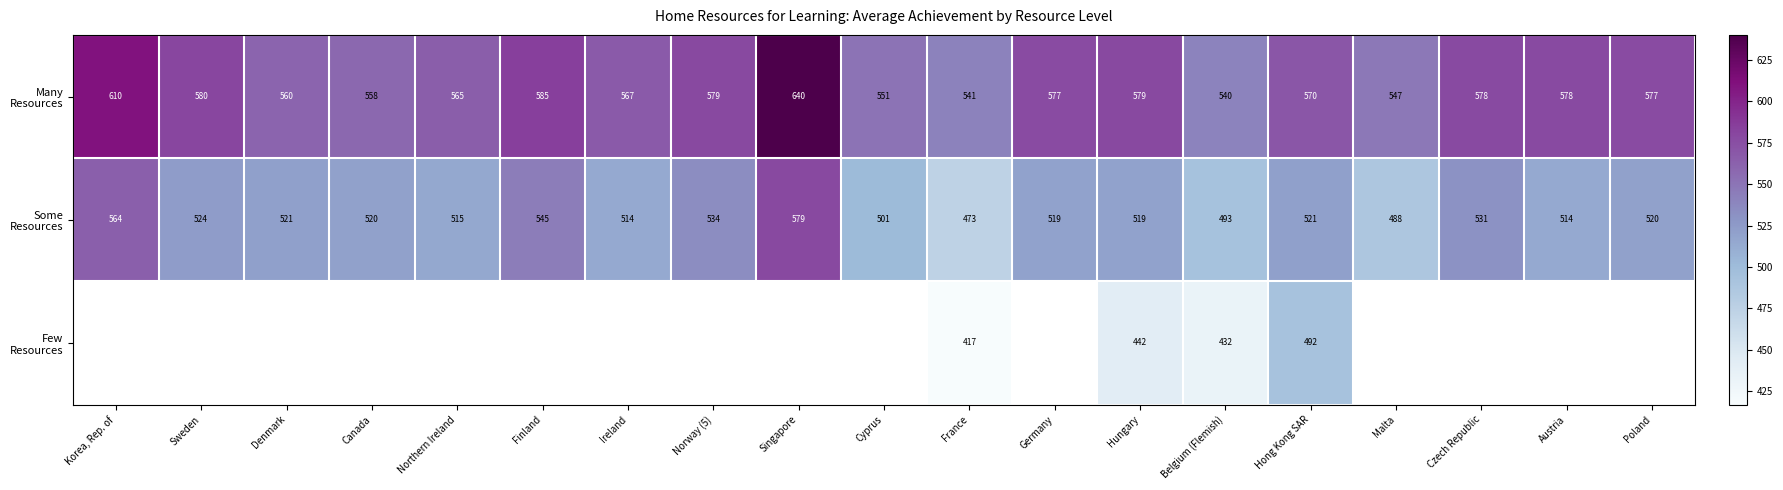

What is the total value across all series at France?

1431